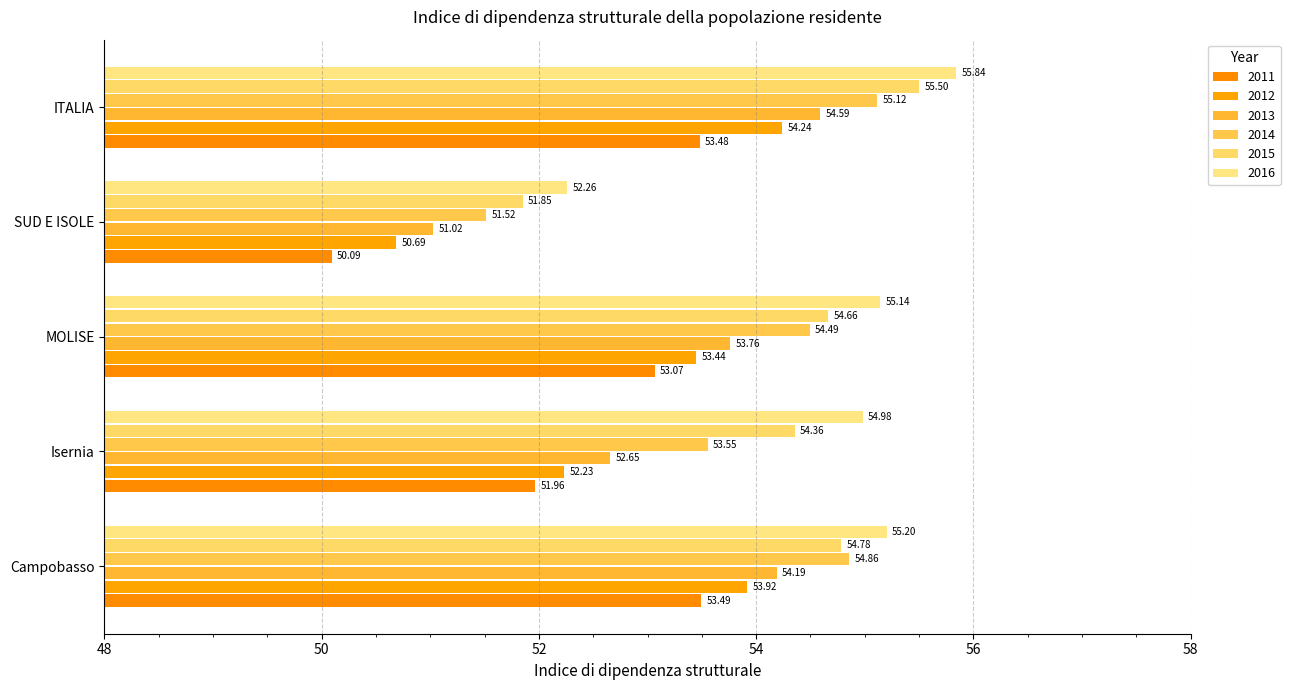

How many values in the 2011 series are below 53?

2